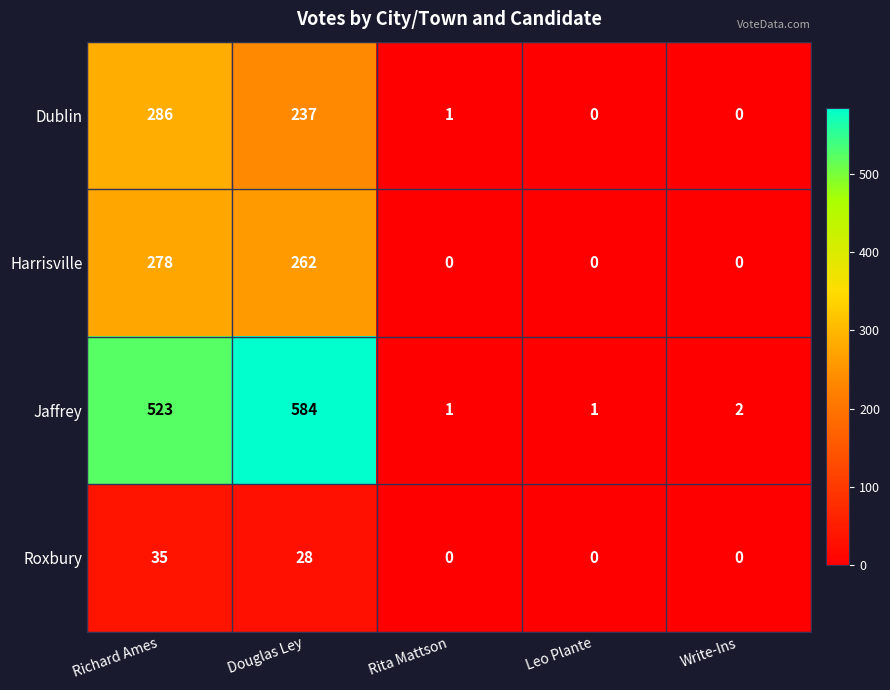

Which series changed the most between Douglas Ley and Leo Plante?

Jaffrey